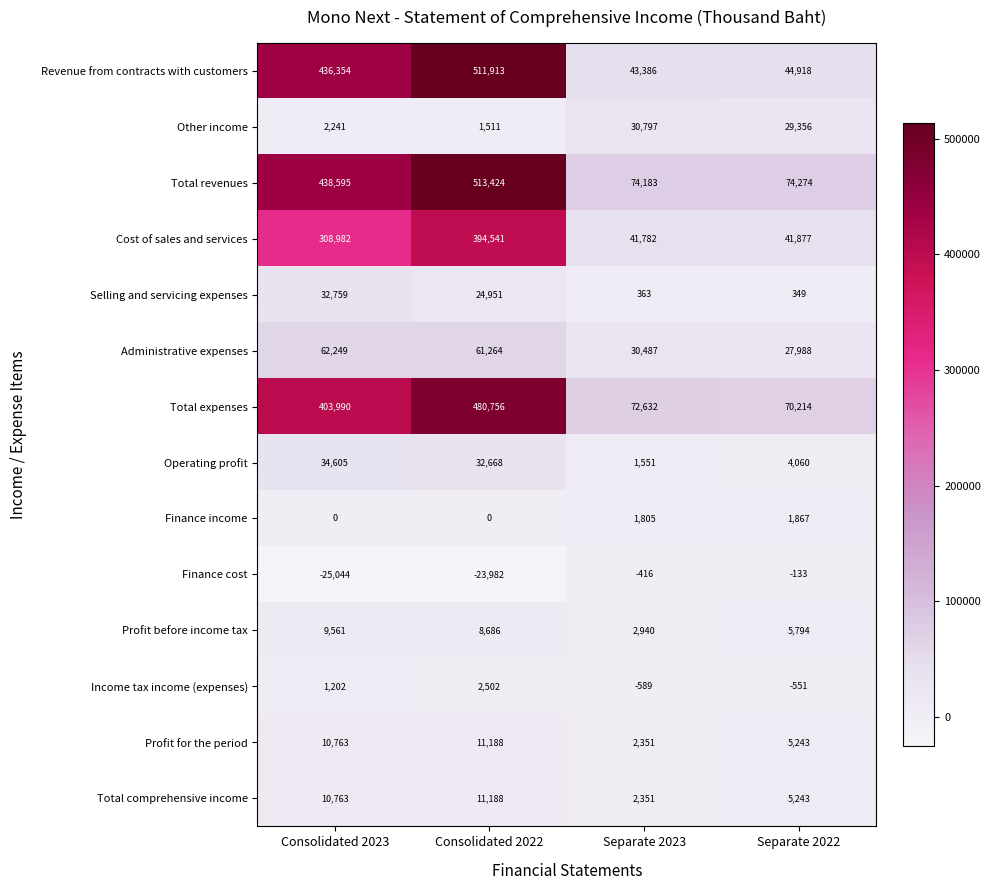

What is the greatest value displayed?

513424